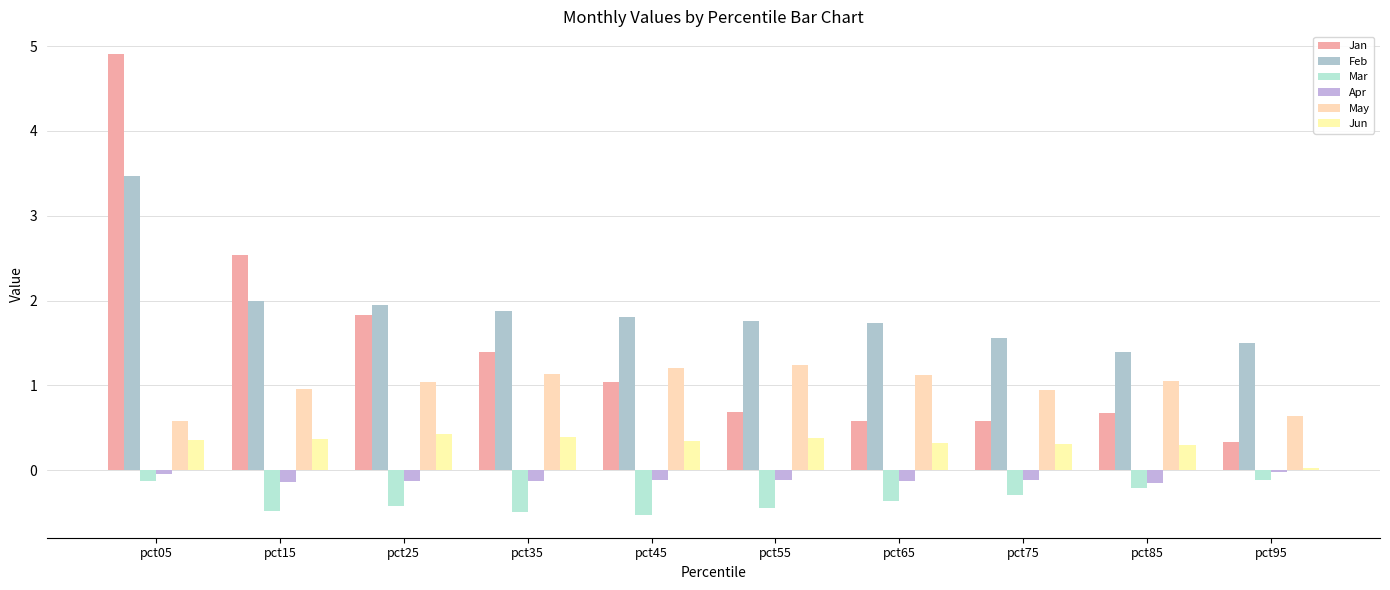

Which category has the highest value in the Apr series?

pct95